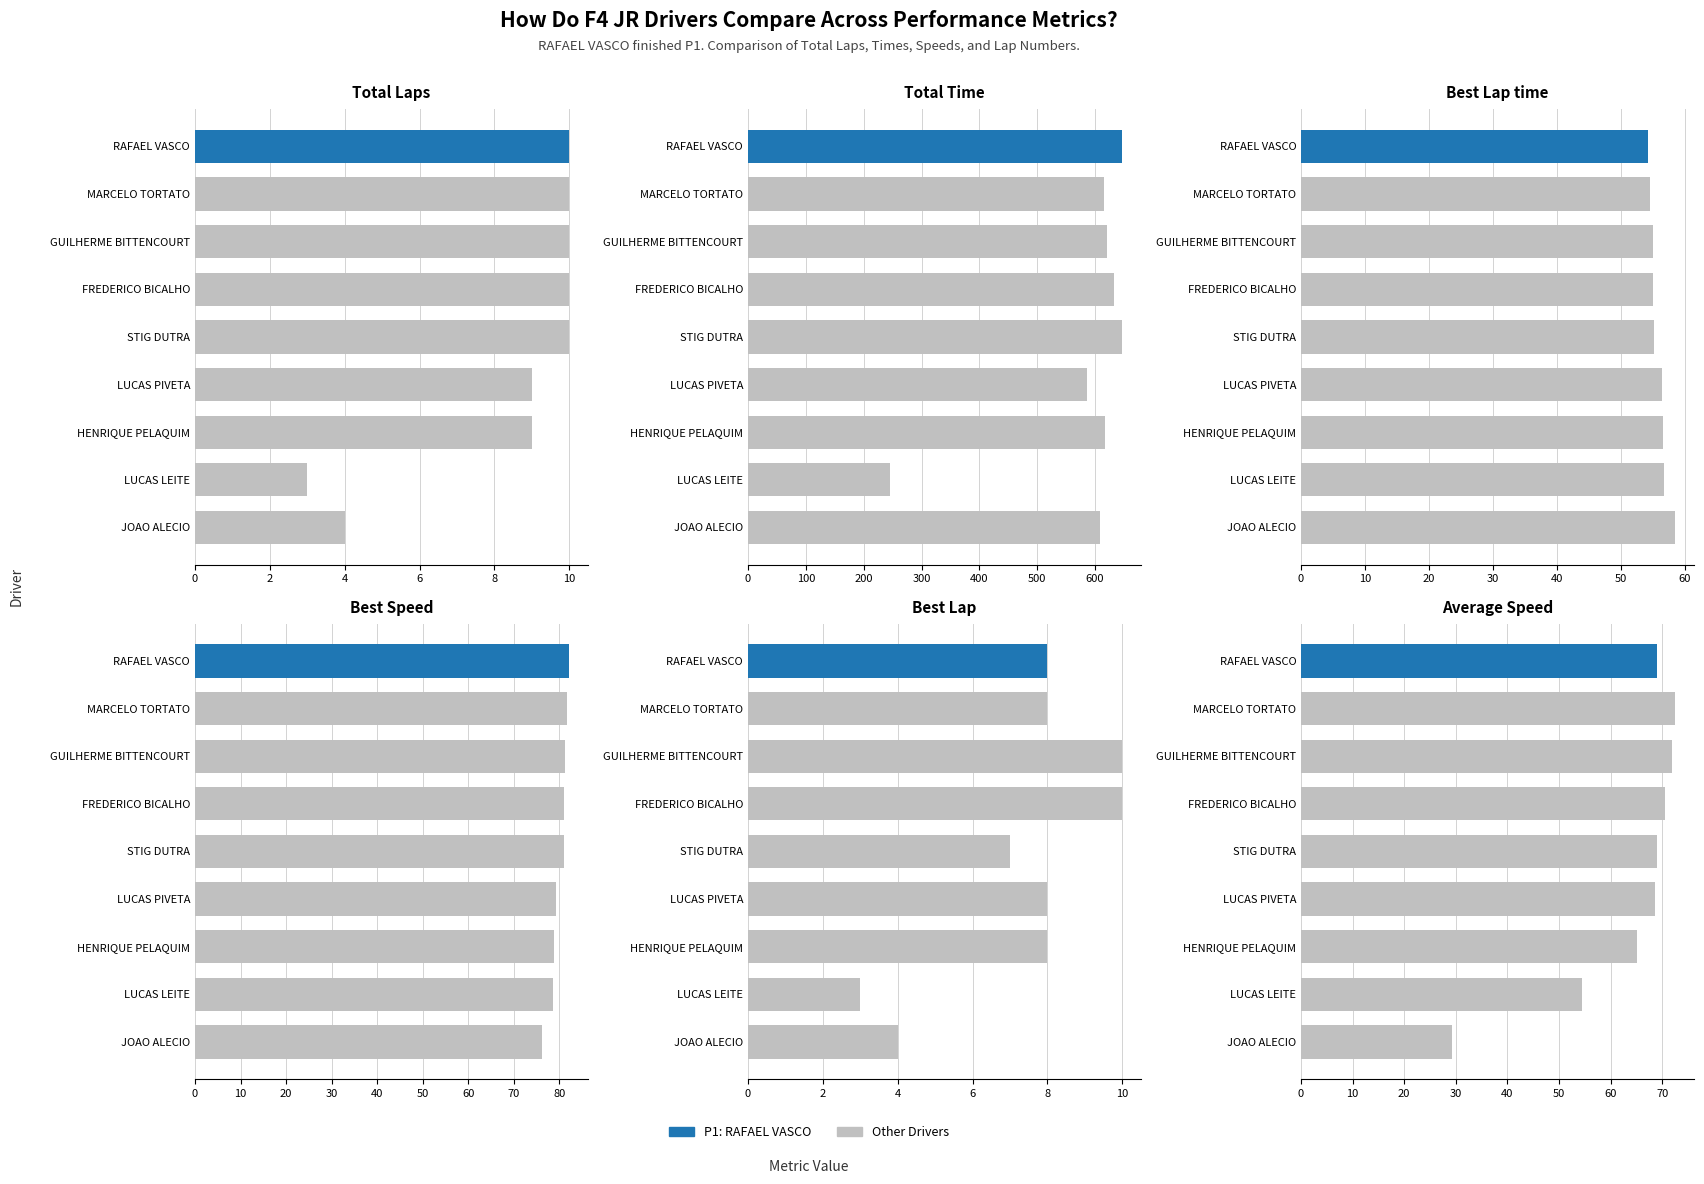

What is the average value of the Total Time series?

579.7